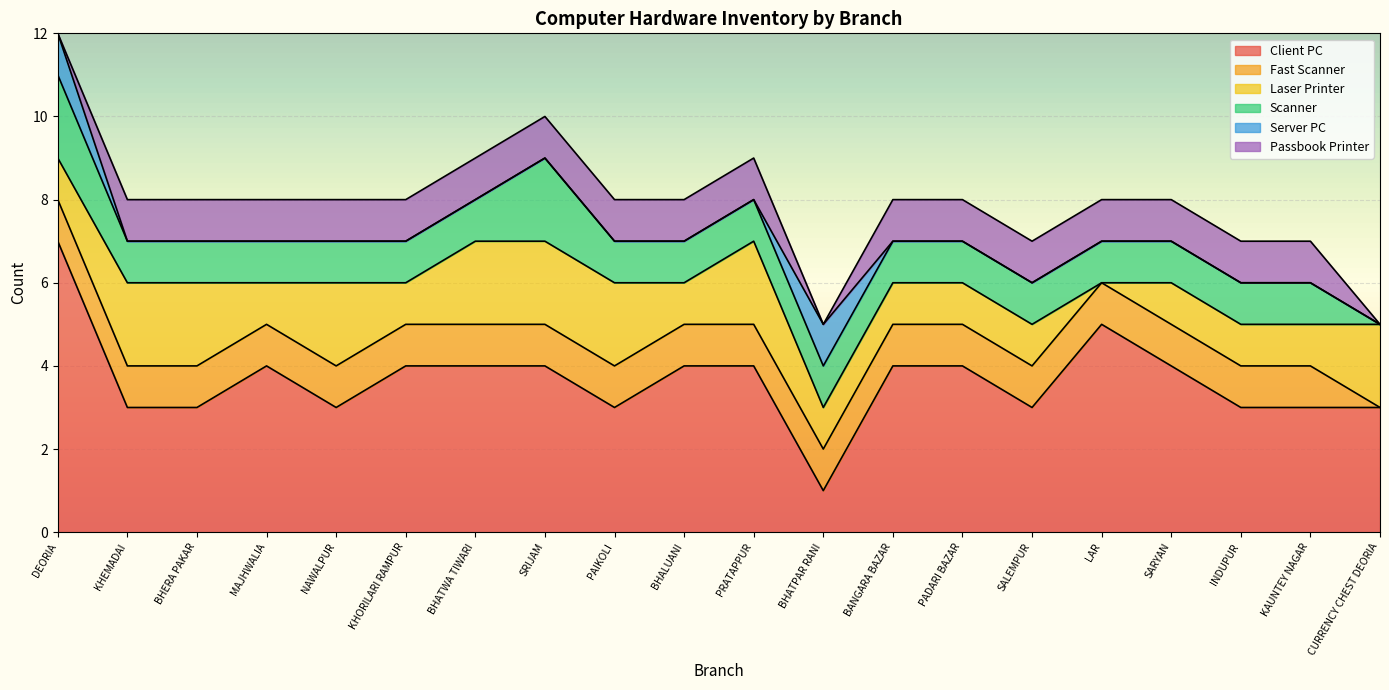

Reading right to left, extract all data points from this chart.

Client PC: 3	3	3	4	5	3	4	4	1	4	4	3	4	4	4	3	4	3	3	7
Fast Scanner: 0	1	1	1	1	1	1	1	1	1	1	1	1	1	1	1	1	1	1	1
Laser Printer: 2	1	1	1	0	1	1	1	1	2	1	2	2	2	1	2	1	2	2	1
Scanner: 0	1	1	1	1	1	1	1	1	1	1	1	2	1	1	1	1	1	1	2
Server PC: 0	0	0	0	0	0	0	0	1	0	0	0	0	0	0	0	0	0	0	1
Passbook Printer: 0	1	1	1	1	1	1	1	0	1	1	1	1	1	1	1	1	1	1	0